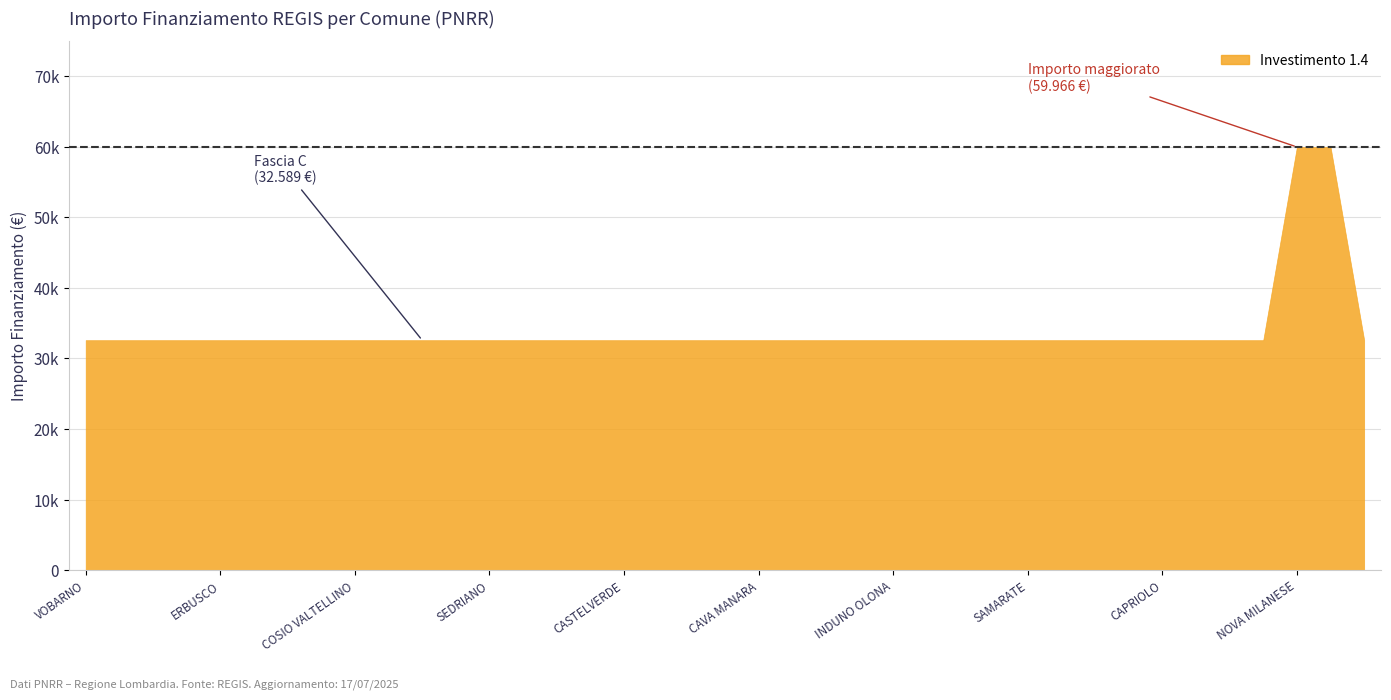

What is the value of the 18th point from the left?

32589